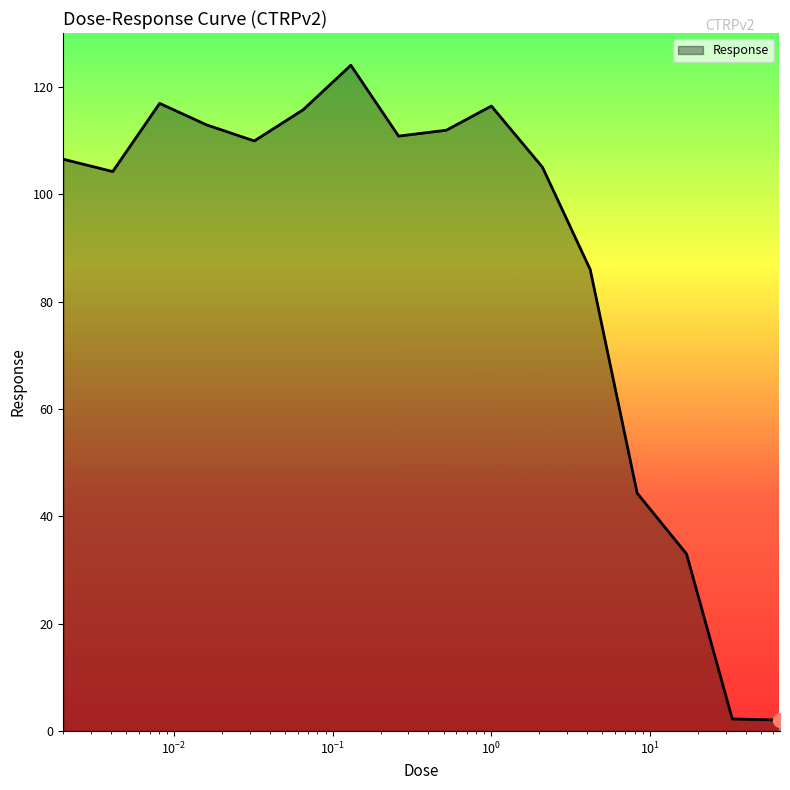

What is the maximum value shown in the chart?

124.0